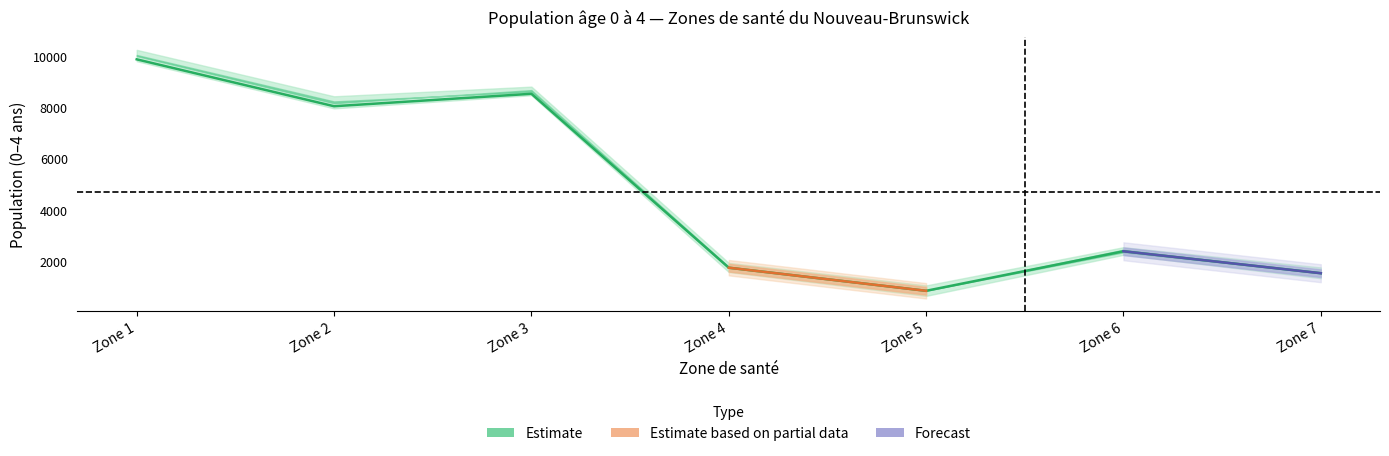

Is it true that 2022 equals 2330 at Zone 3?

False